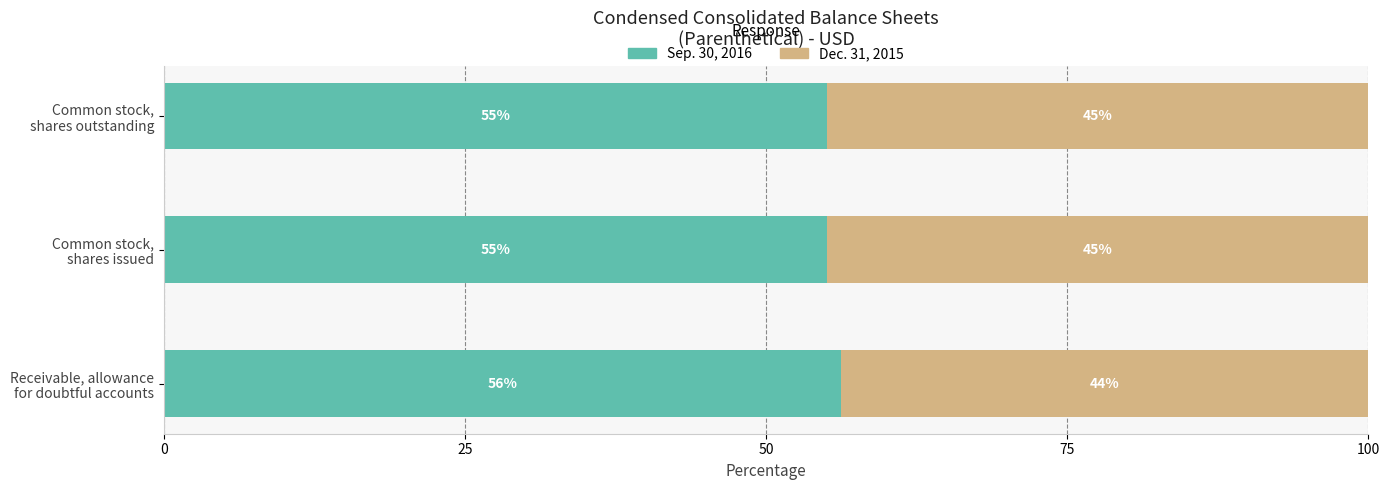

What is the minimum value for Sep. 30, 2016?

55.1